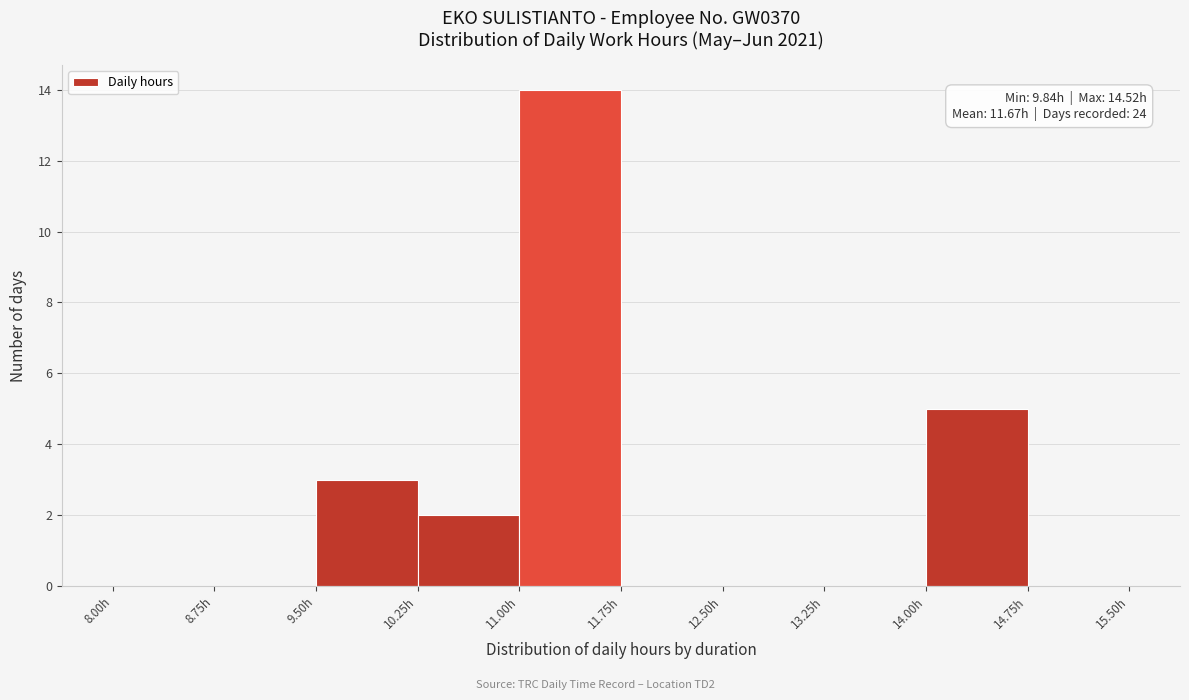

Over which range of the x-axis is the bar tallest?

11.00 to 11.75